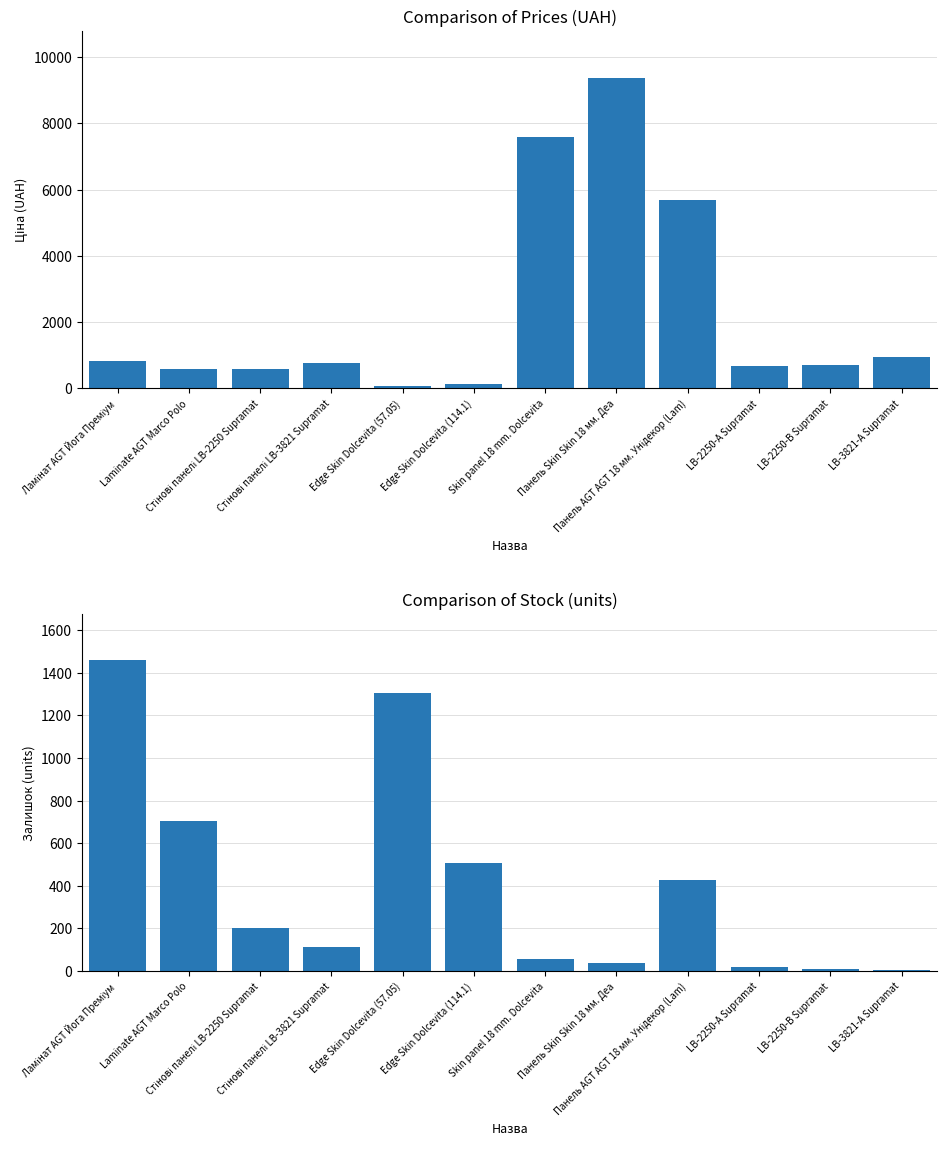

What is the label of the 6th bar from the left?

Edge Skin Dolcevita (114.1)